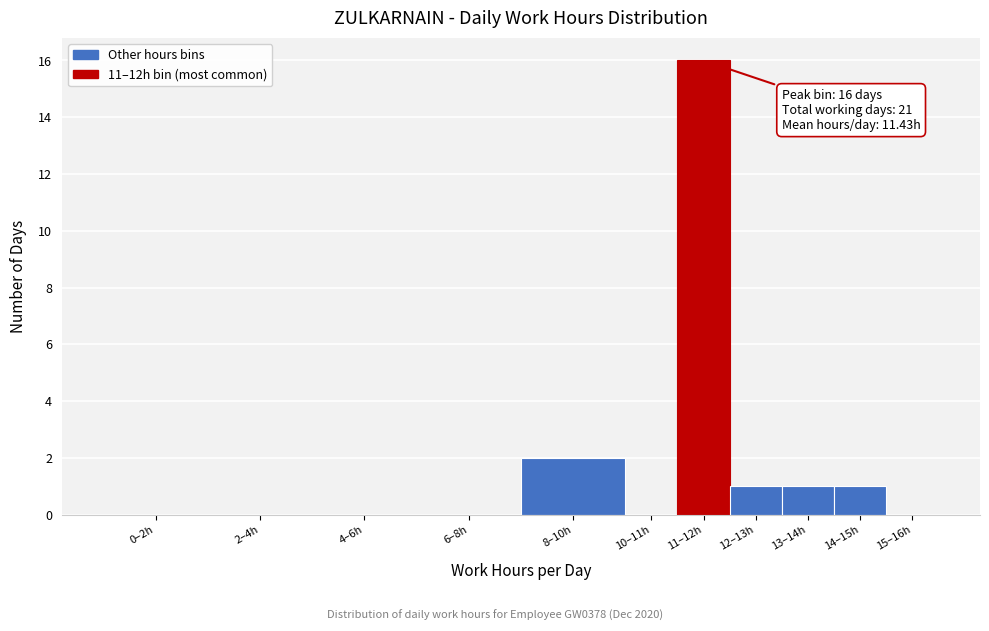

Reading left to right, transcribe all the data shown in this chart.

0–2h=0	2–4h=0	4–6h=0	6–8h=0	8–10h=2	10–11h=0	11–12h=16	12–13h=1	13–14h=1	14–15h=1	15–16h=0